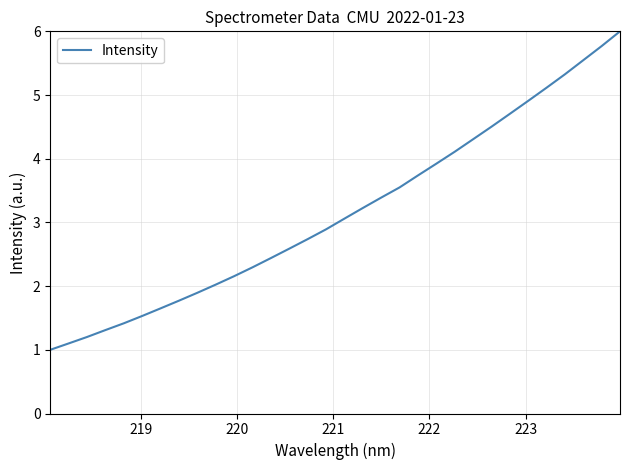

How many values exceed 3?

16